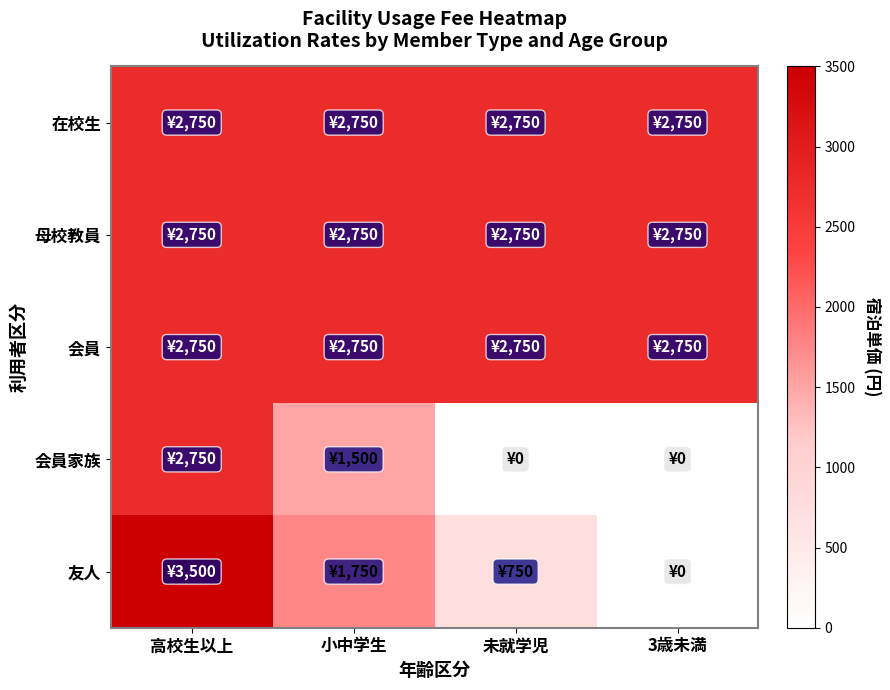

Reading right to left, what are all the values shown in this chart?

在校生: 3歳未満=2750	未就学児=2750	小中学生=2750	高校生以上=2750
母校教員: 3歳未満=2750	未就学児=2750	小中学生=2750	高校生以上=2750
会員: 3歳未満=2750	未就学児=2750	小中学生=2750	高校生以上=2750
会員家族: 3歳未満=0	未就学児=0	小中学生=1500	高校生以上=2750
友人: 3歳未満=0	未就学児=750	小中学生=1750	高校生以上=3500